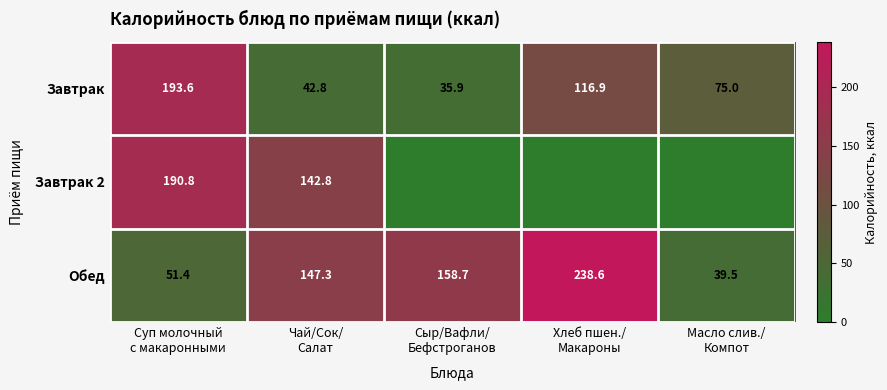

What is the sum of all Обед values?

635.5